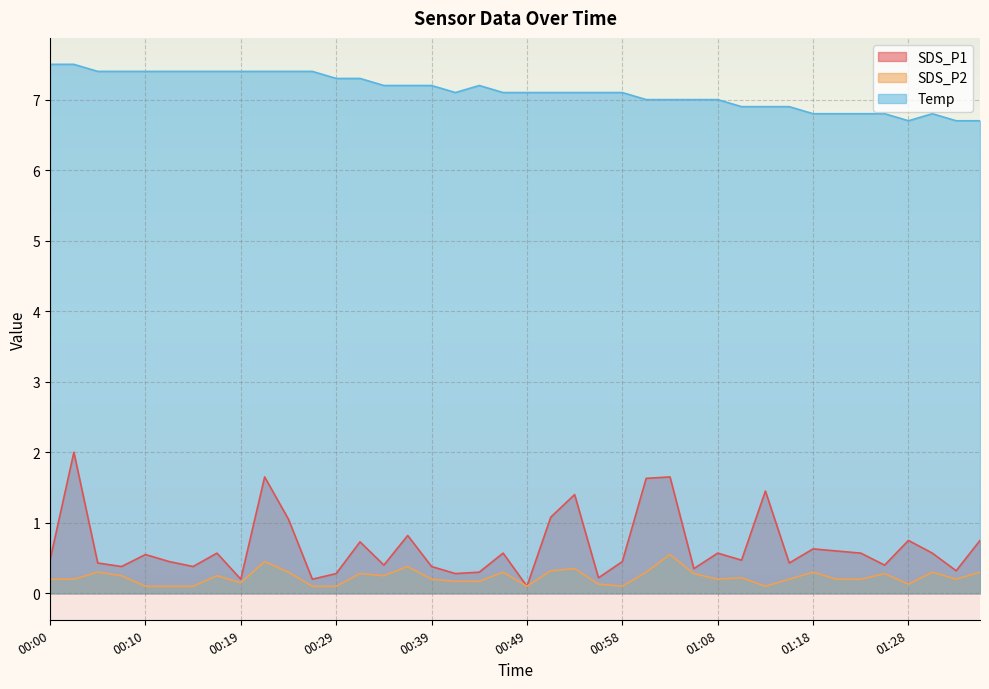

What is the average value of the SDS_P1 series?

0.7